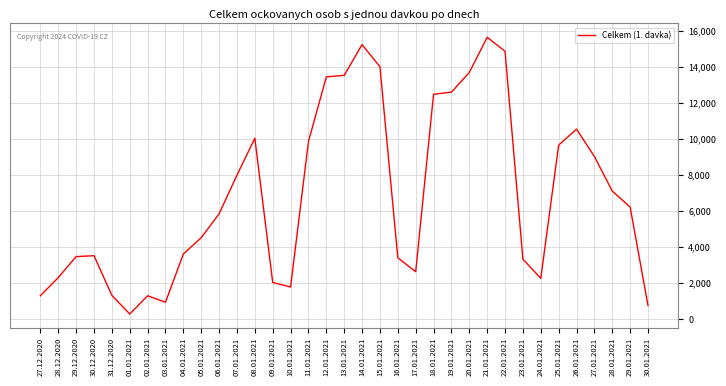

At which category does the chart reach its minimum across all series?

01.01.2021